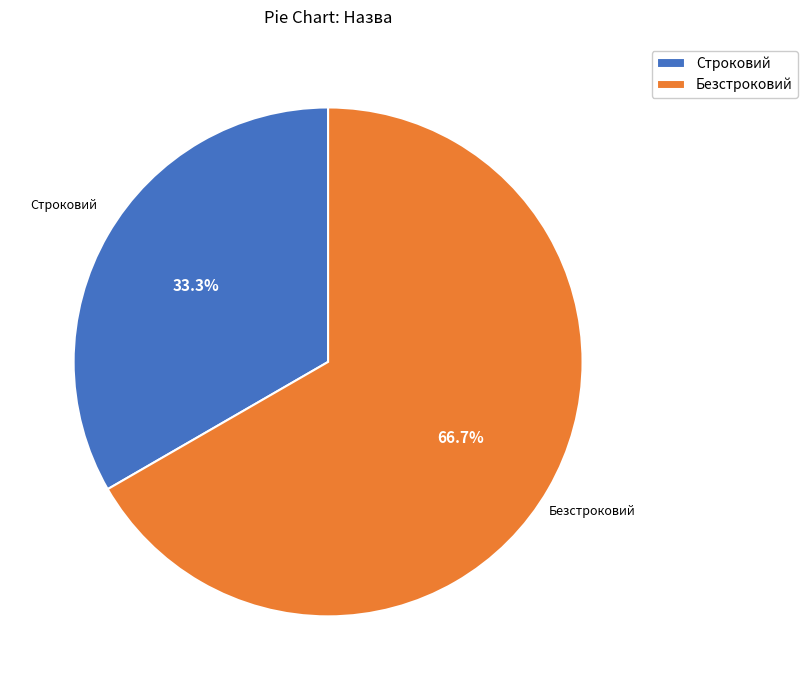

What percentage is NOT represented by Безстроковий?

33.3%